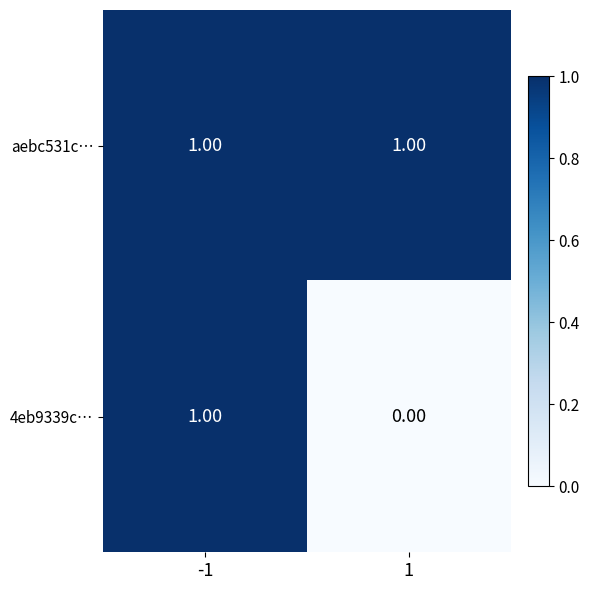

Which series has the largest total across all categories?

aebc531c…